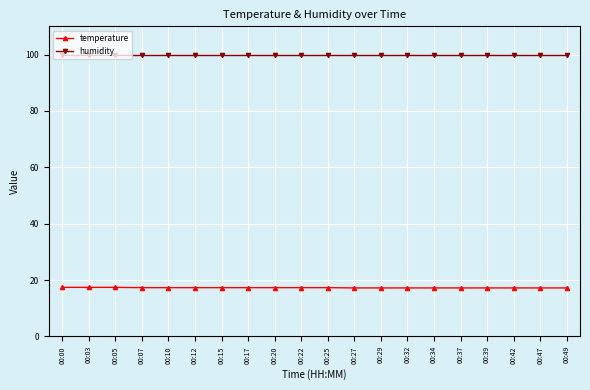

What is the difference between the highest and lowest values at 00:22?

82.6